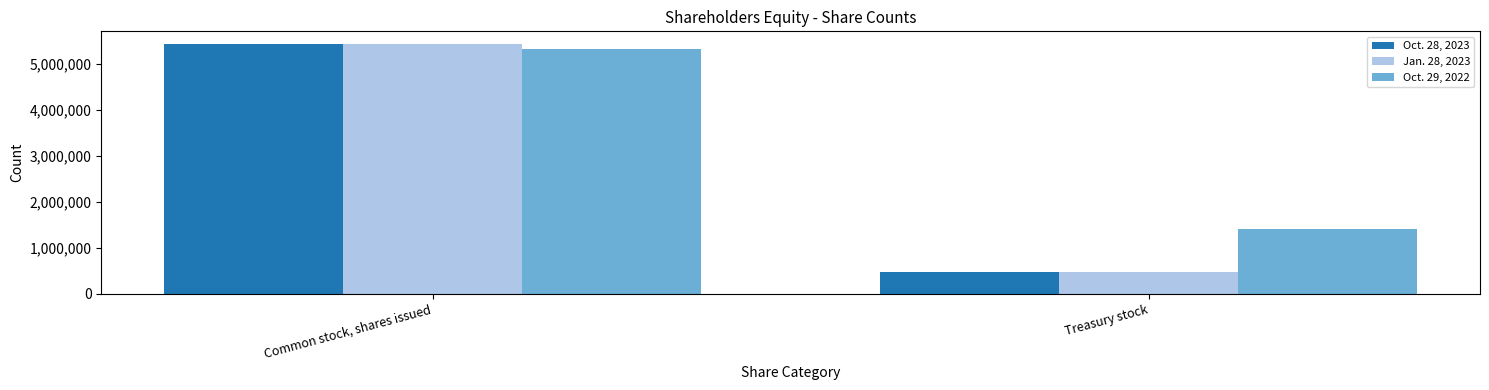

What value does the Oct. 29, 2022 series have at Common stock, shares issued, to the nearest 10?

5322360